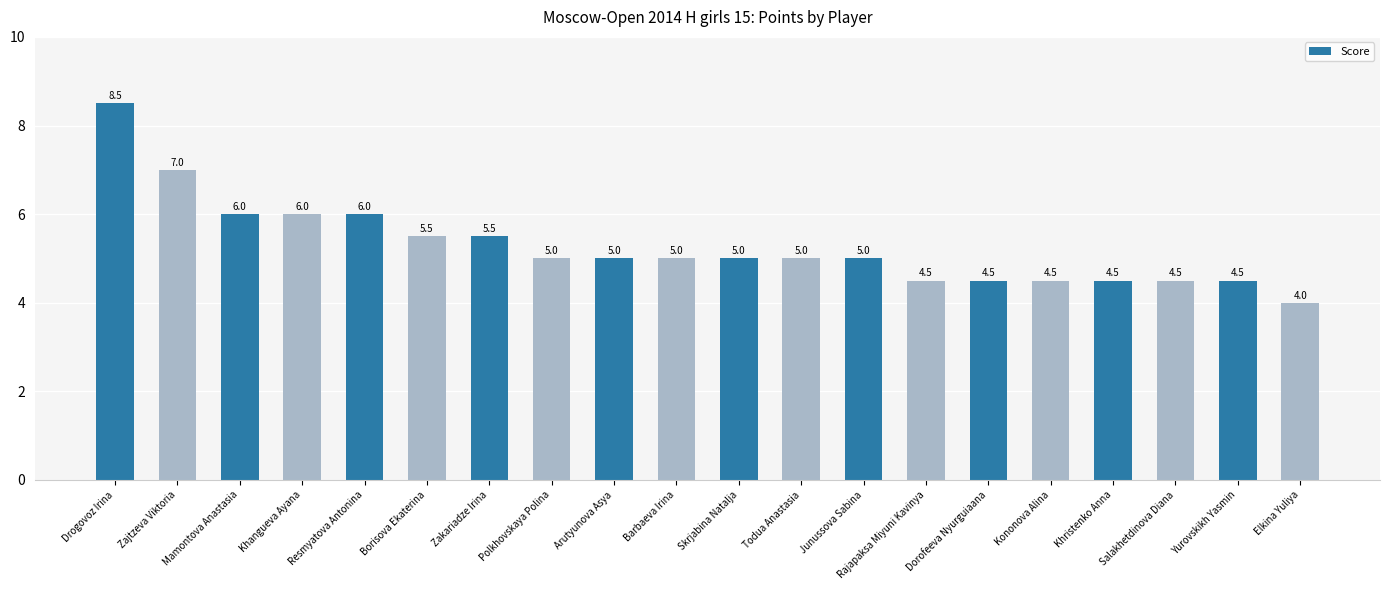

The value at Arutyunova Asya is 5.0. True or false?

True